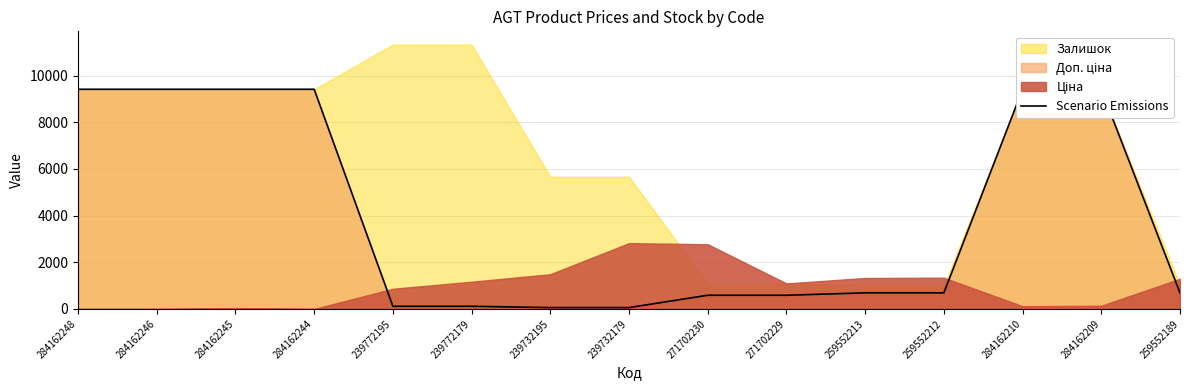

List the labels in order of value, smallest first.

239732195, 239732179, 239772195, 239772179, 271702230, 271702229, 259552213, 259552212, 259552189, 284162248, 284162246, 284162245, 284162244, 284162210, 284162209